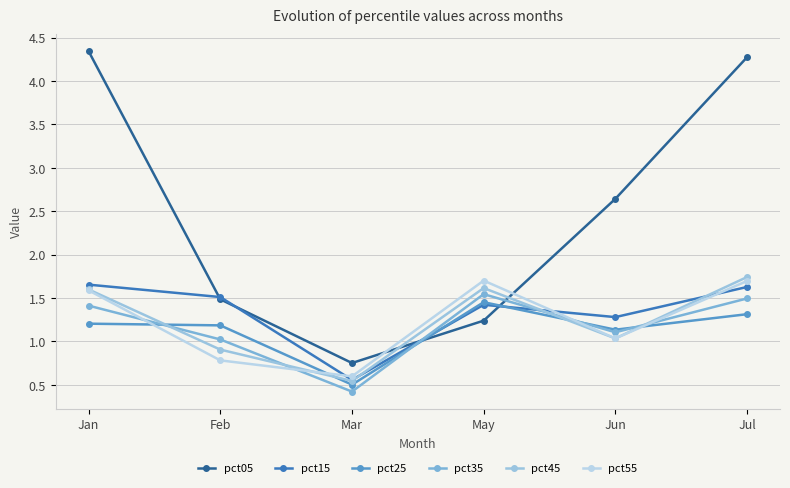

Read the pct55 value at Jun.

1.0